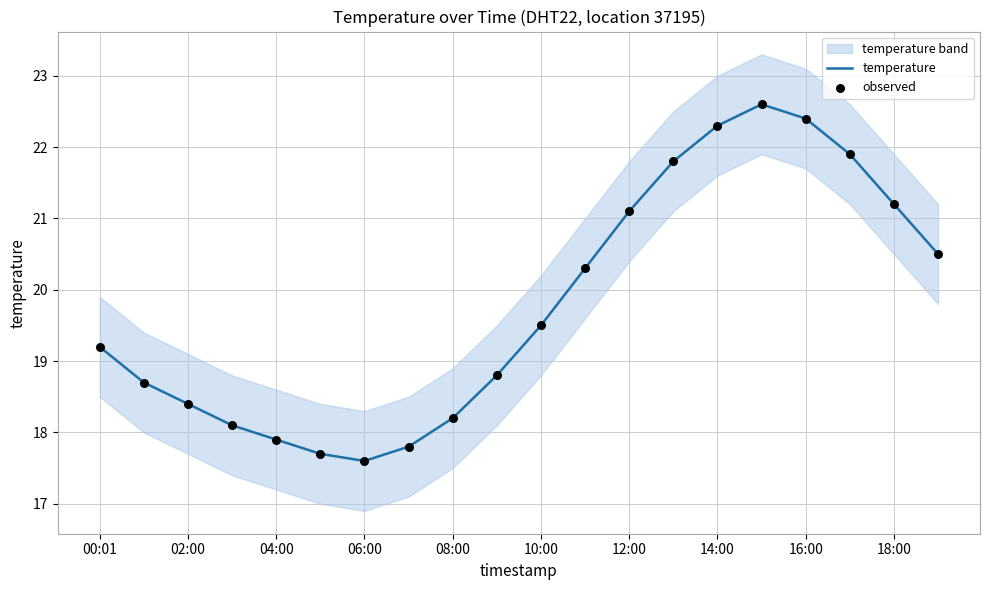

Which series contains the highest Y value?

temperature